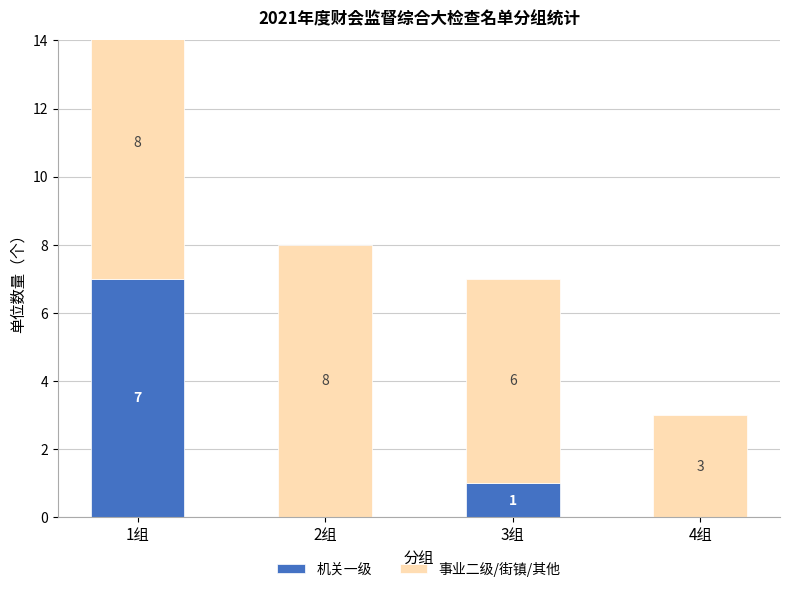

What is the value of the 事业二级/街镇/其他 bar at the 1st from the left?

8